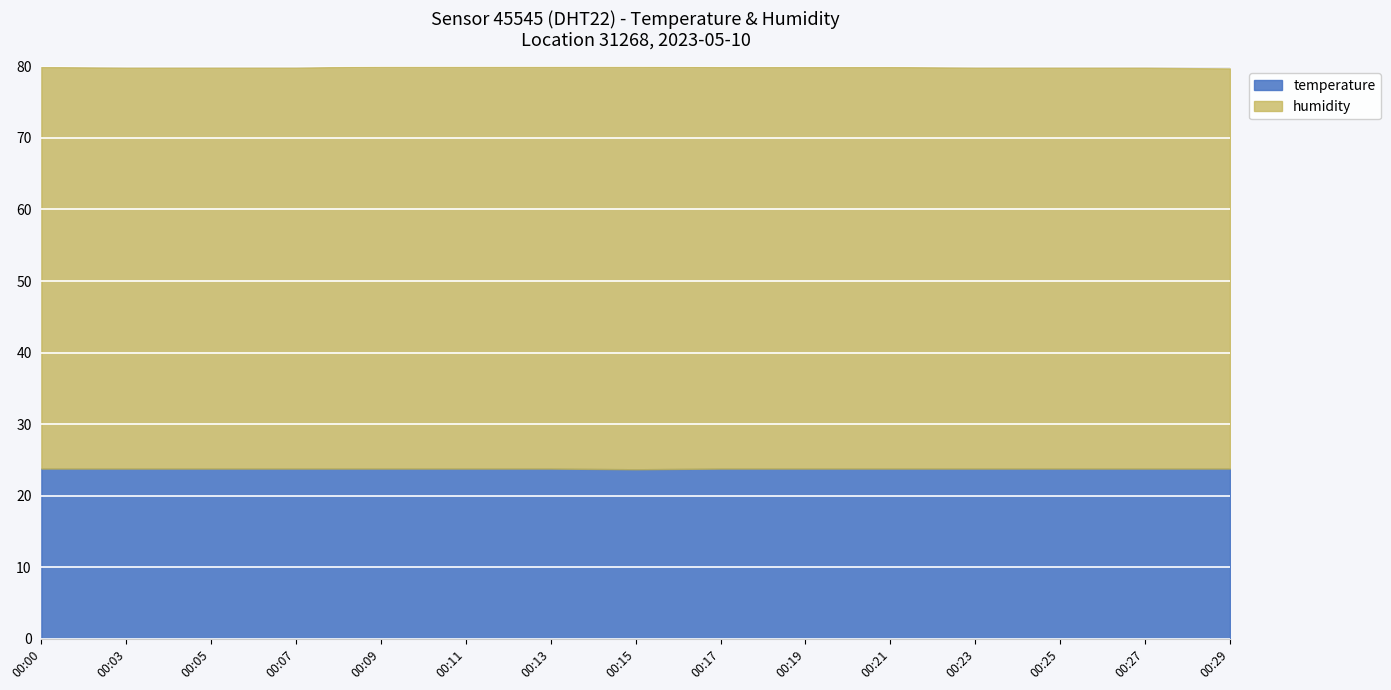

True or false: temperature and humidity intersect in this chart.

False